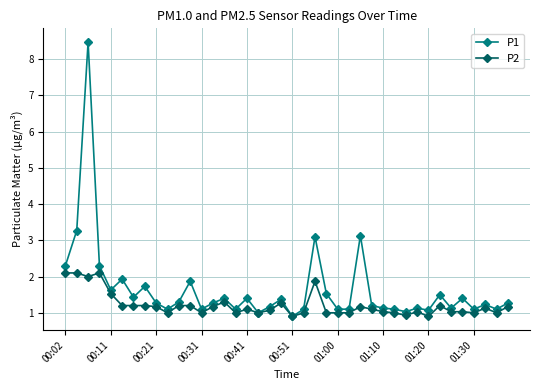

Which series has the largest total across all categories?

P1